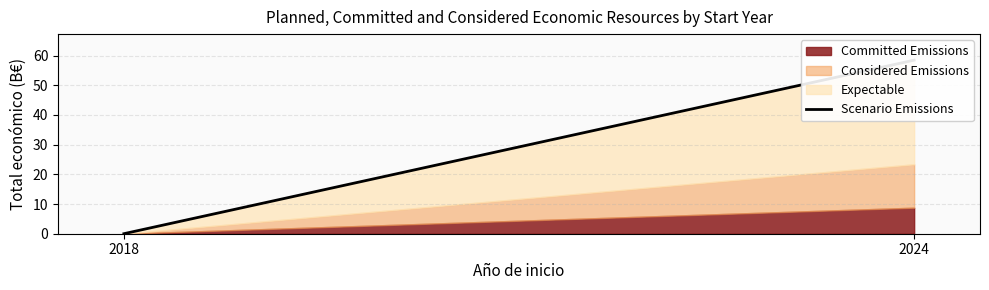

Between 2024 and 2018, which is larger?

2024